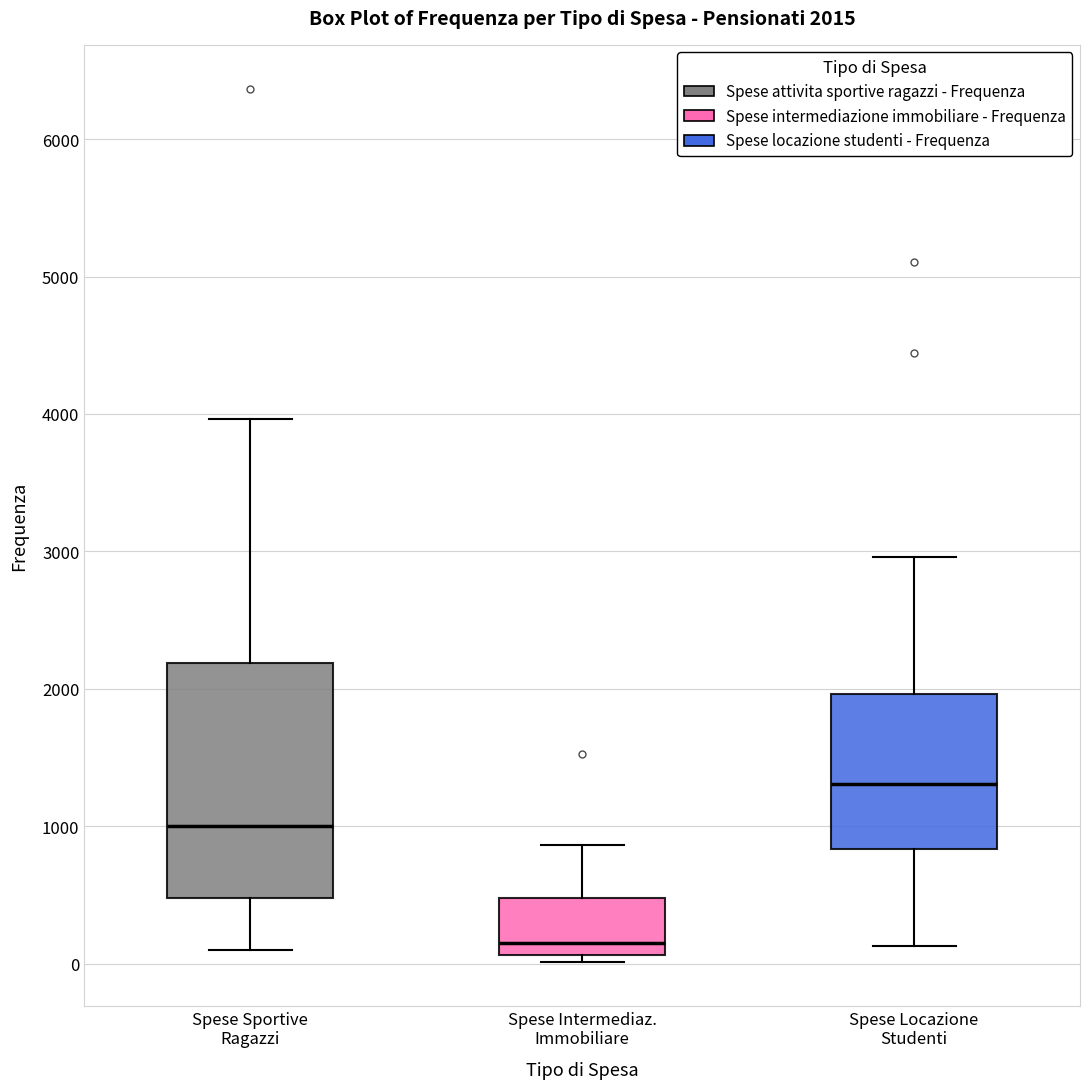

Which box has the highest median line?

Spese Locazione Studenti